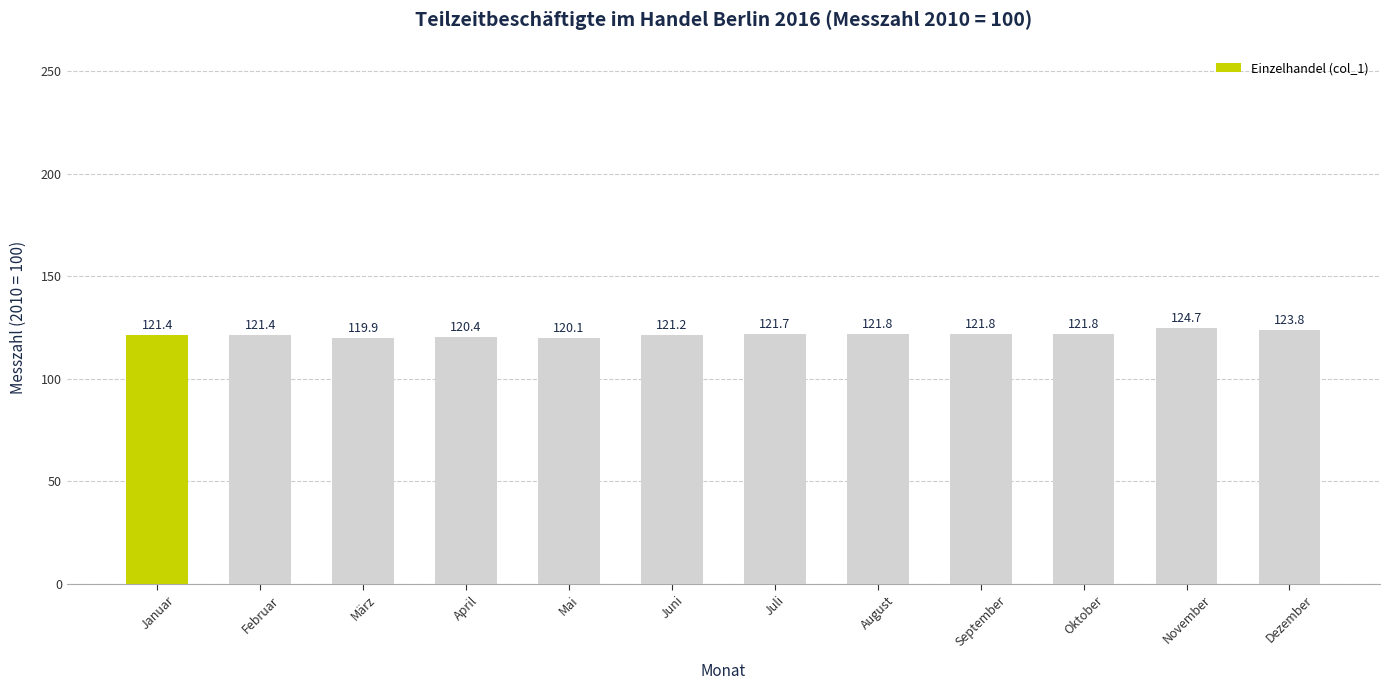

What is the value of the 12th bar from the left?

123.8